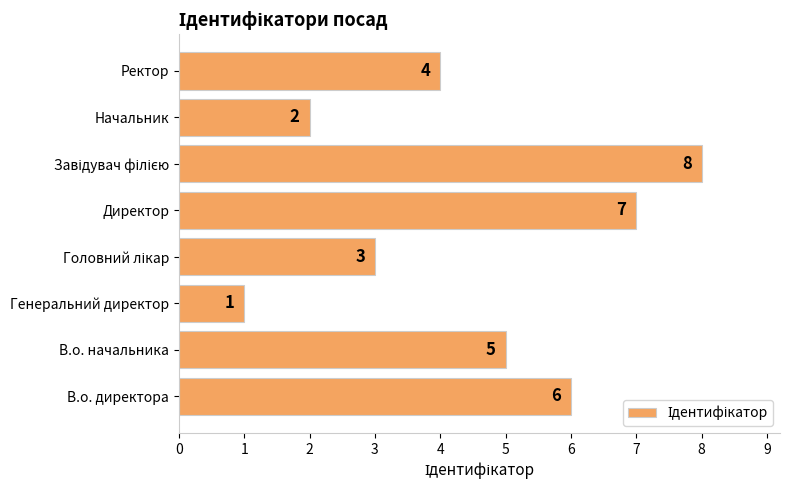

True or false: the data shows 2 at Генеральний директор.

False